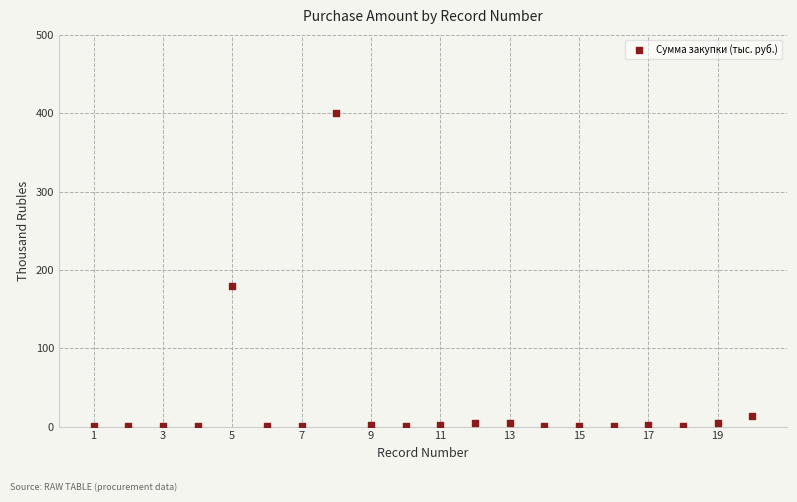

What is the range of X values (max minus min)?

19.0